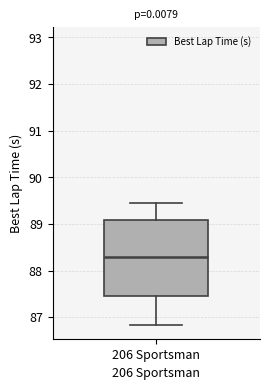

Where is the lower edge of the box for 206 Sportsman on the y-axis? The values are not printed on the chart, so give them approximately, as read against the axis.

87.5